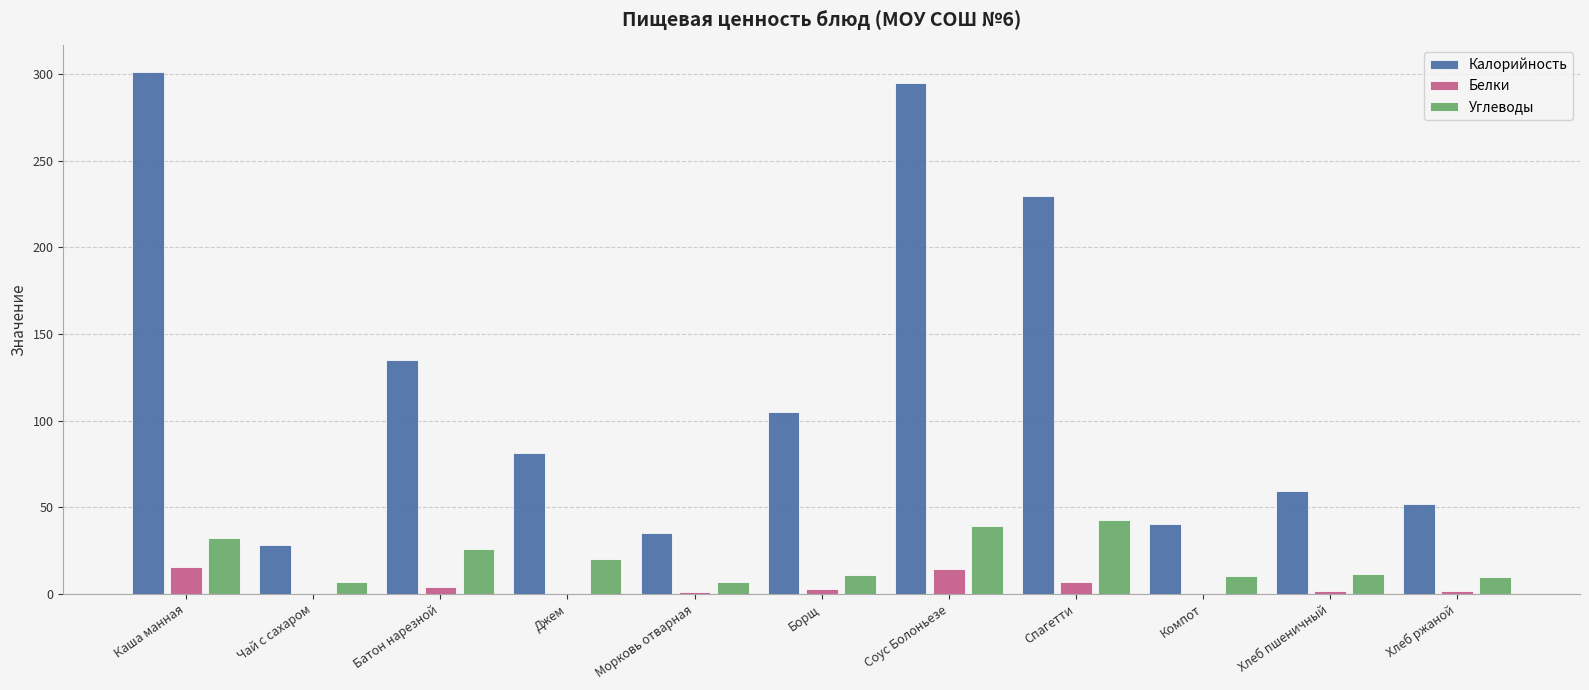

What is the sum of all Белки values?

48.4